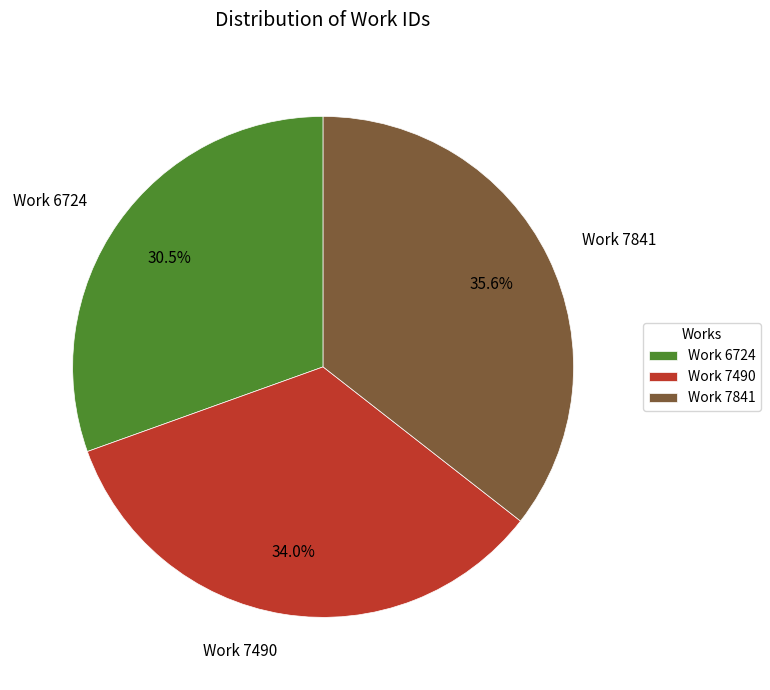

Does any single category account for the majority?

No